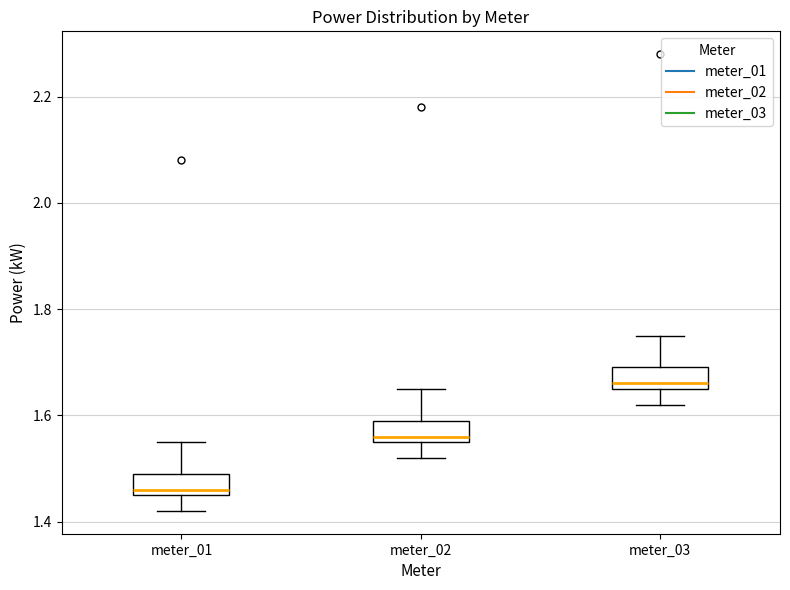

Reading left to right, read every box against the y-axis: the position of its median line, the range the box covers, and the ends of its whiskers. The values are not printed on the chart, so give them approximately, as read against the axis.

meter_01: median 1.46 (just above the box's lower edge), box 1.46 to 1.50, whiskers 1.42 to 1.56
meter_02: median 1.56 (just above the box's lower edge), box 1.56 to 1.60, whiskers 1.52 to 1.66
meter_03: median 1.66 (just above the box's lower edge), box 1.66 to 1.70, whiskers 1.62 to 1.76